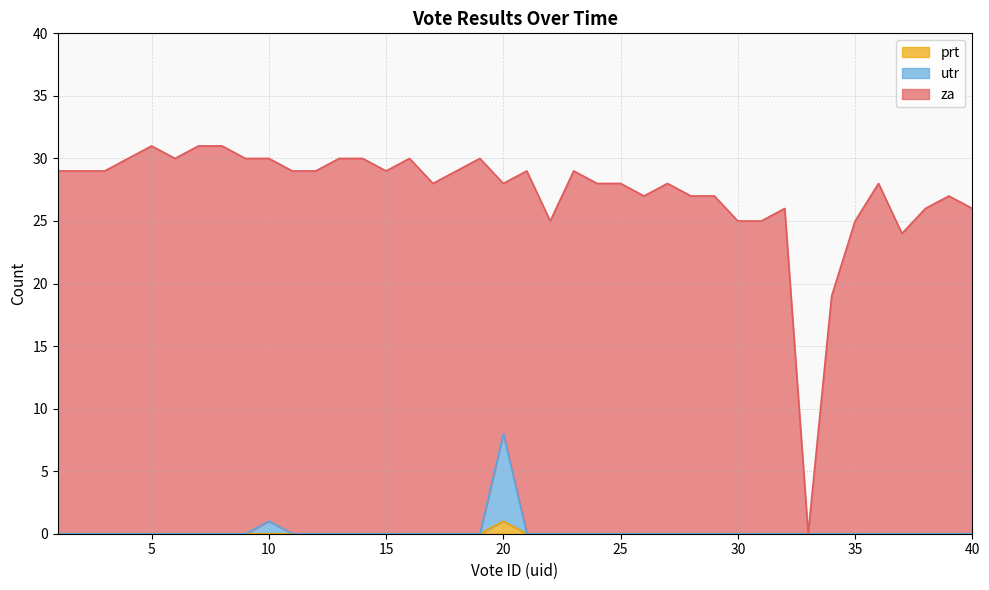

The prt series shows 0 at 30. True or false?

True